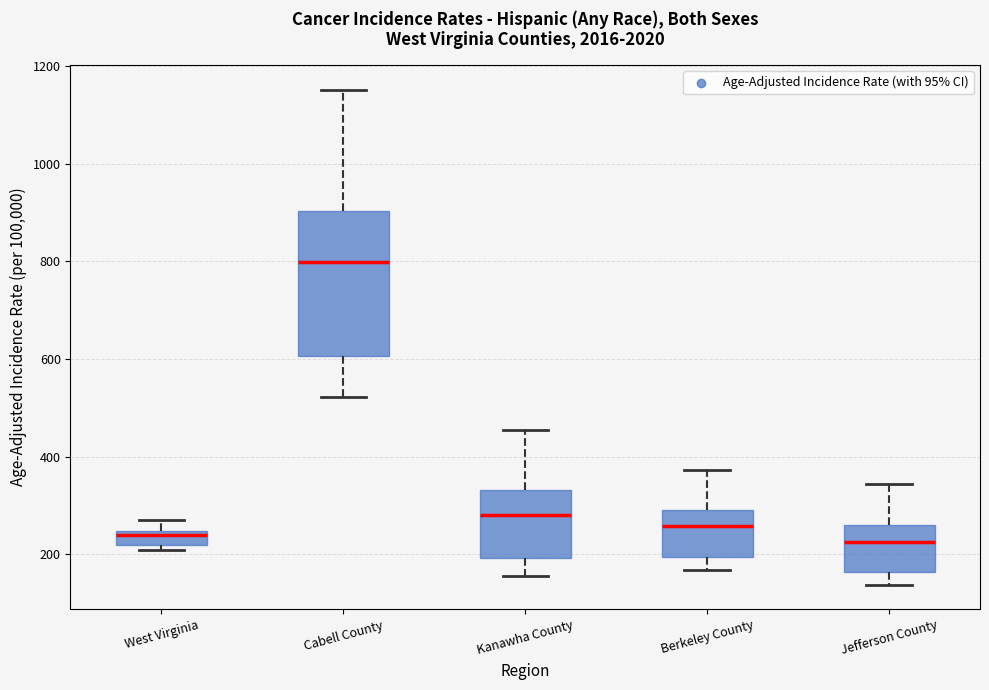

Reading left to right, transcribe this box plot: for each box, give where its median line is, the range the box spans, and where its two whiskers end, as read against the y-axis. The values are not printed on the chart, so give them approximately, as read against the axis.

West Virginia: median 240 (just below the box's upper edge), box 220 to 240, whiskers 200 to 280
Cabell County: median 800, box 600 to 900, whiskers 520 to 1160
Kanawha County: median 280, box 200 to 340, whiskers 160 to 460
Berkeley County: median 260, box 200 to 300, whiskers 160 to 380
Jefferson County: median 220, box 160 to 260, whiskers 140 to 340